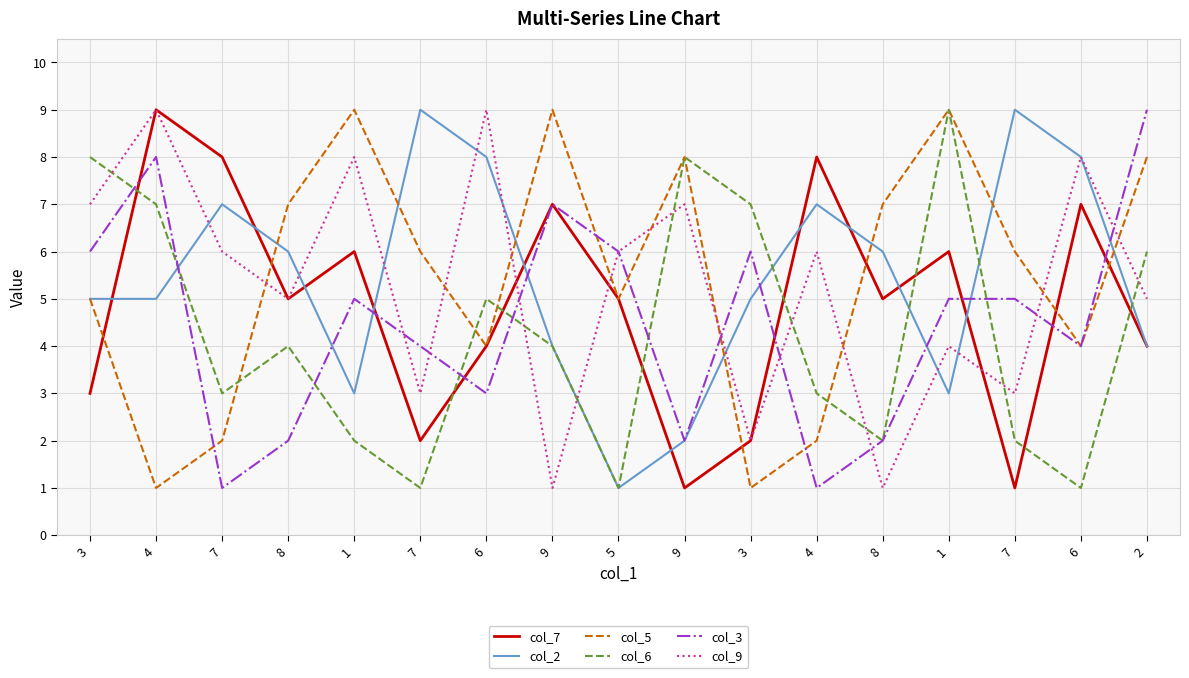

What are all the series names shown in the legend?

col_7, col_2, col_5, col_6, col_3, col_9